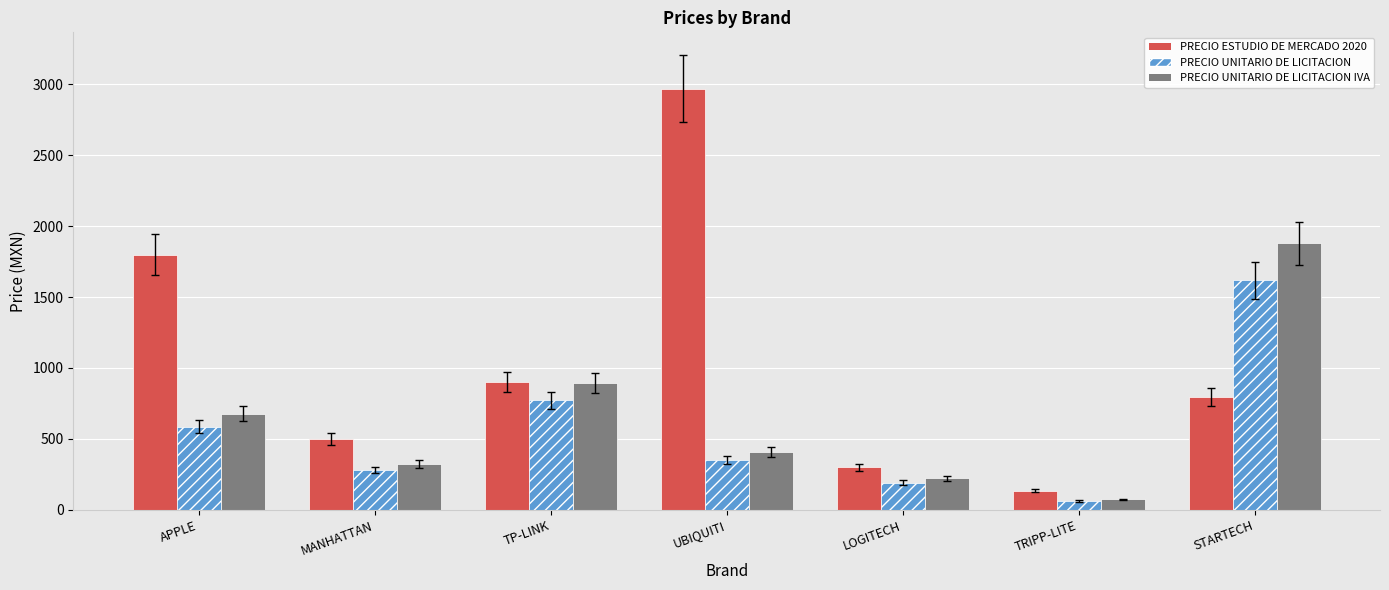

How many bars are there in total?

21